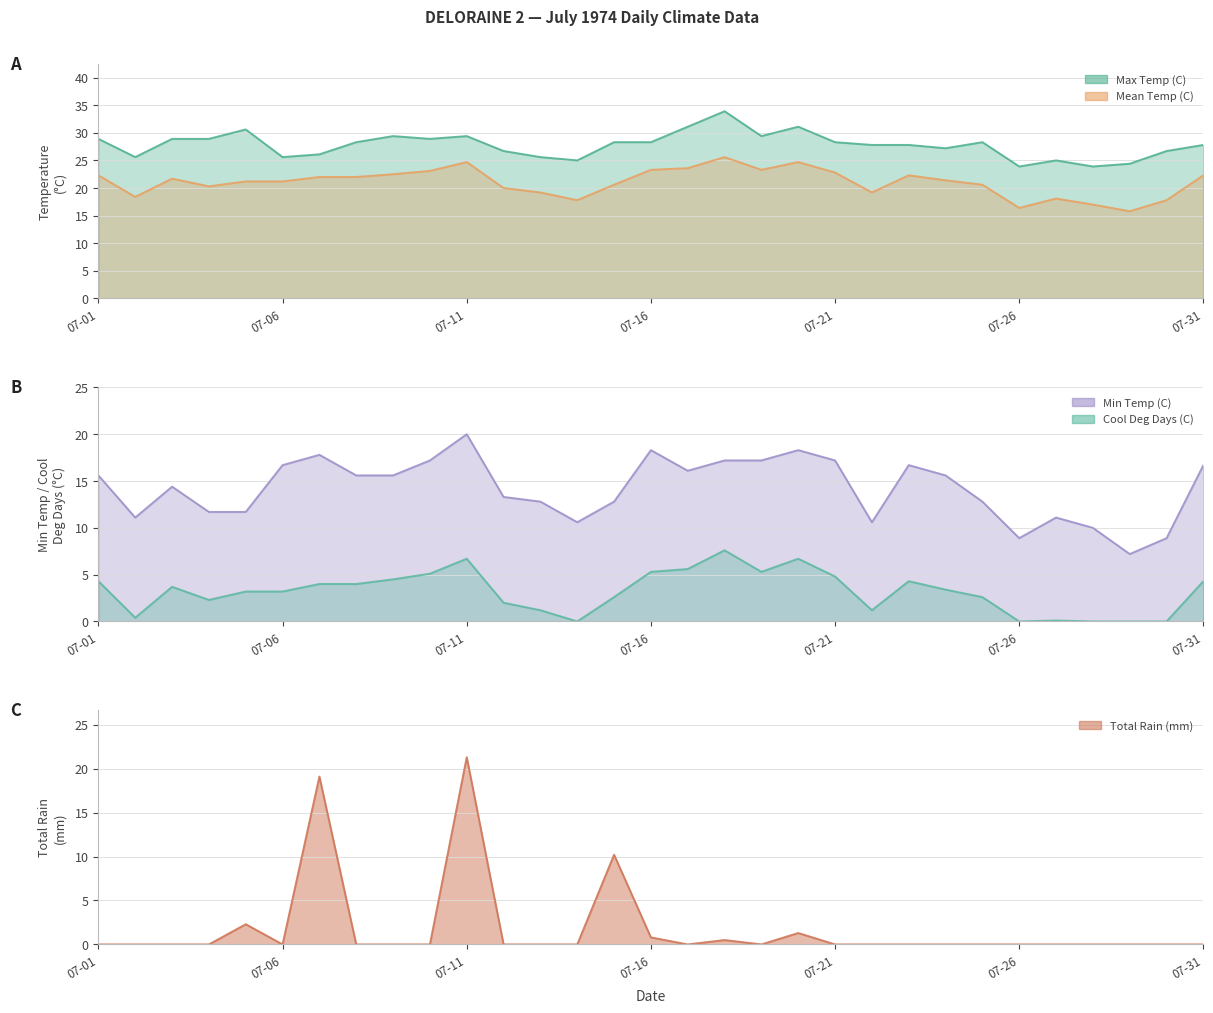

Between 1974-07-06 and 1974-07-25, which series saw the biggest shift?

Min Temp (C)